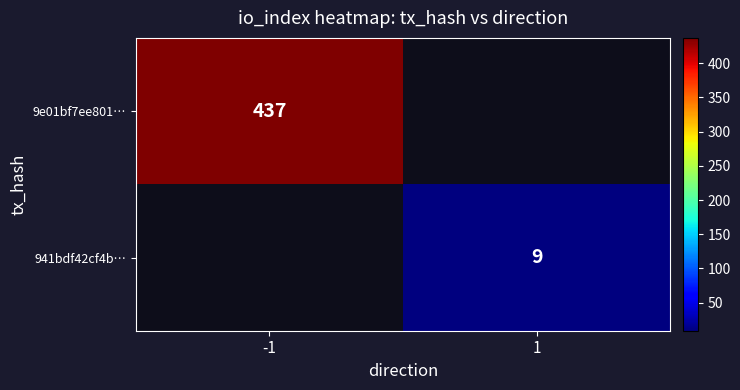

What is the smallest value displayed?

9.0